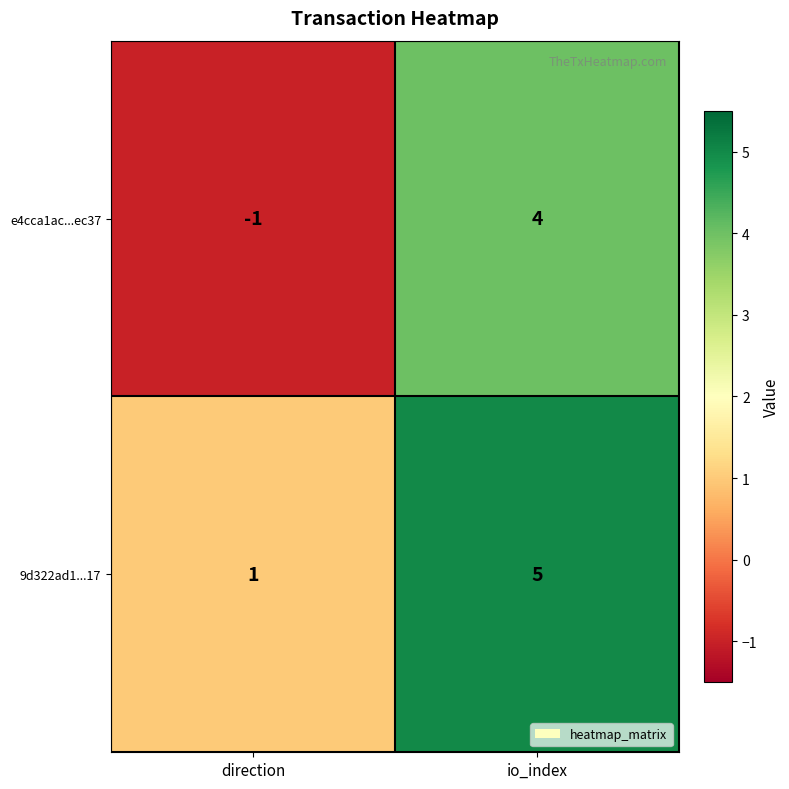

Which series has the largest range (max minus min)?

e4cca1ac...ec37